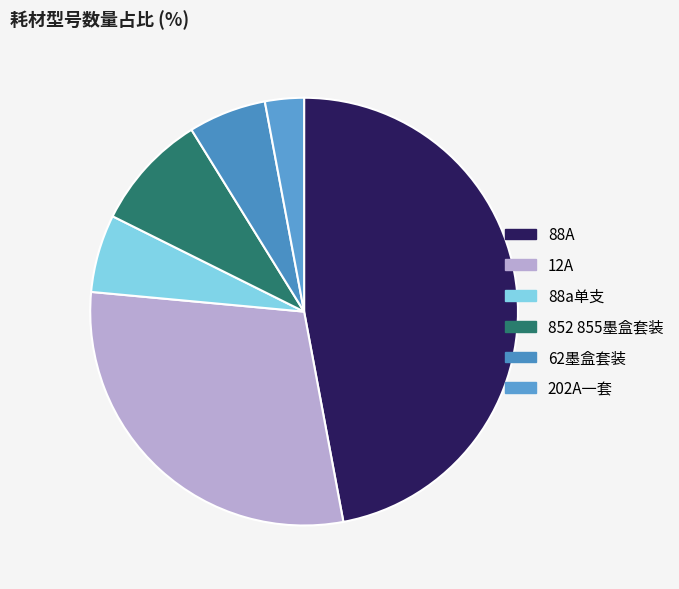

Is 12A the majority of the pie?

No